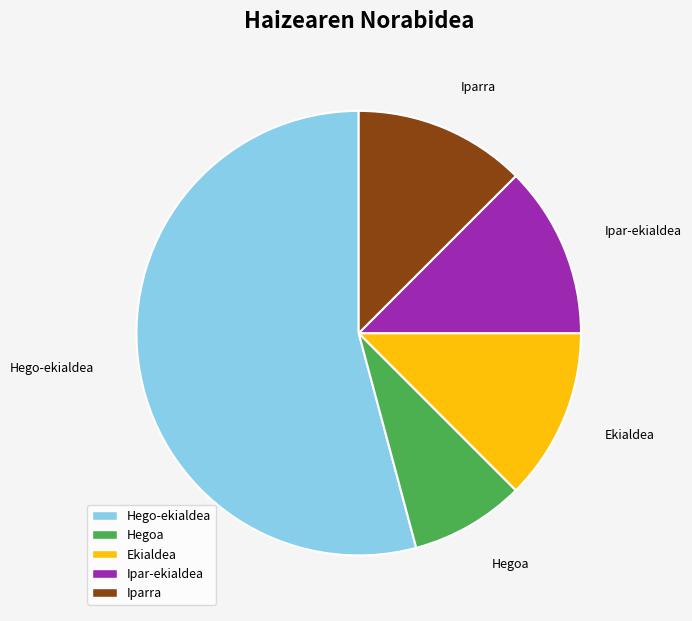

Count the number of slices in the pie.

5